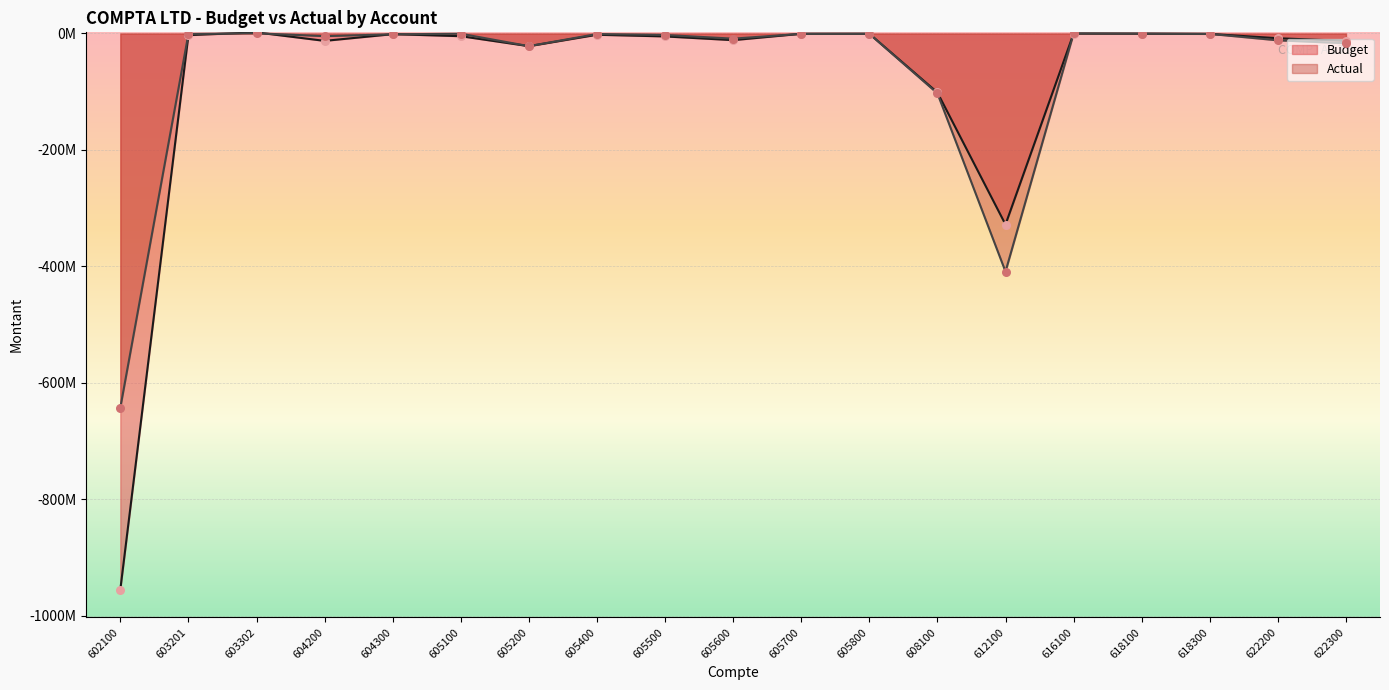

What is the total value across all series at 618300?

-1369430